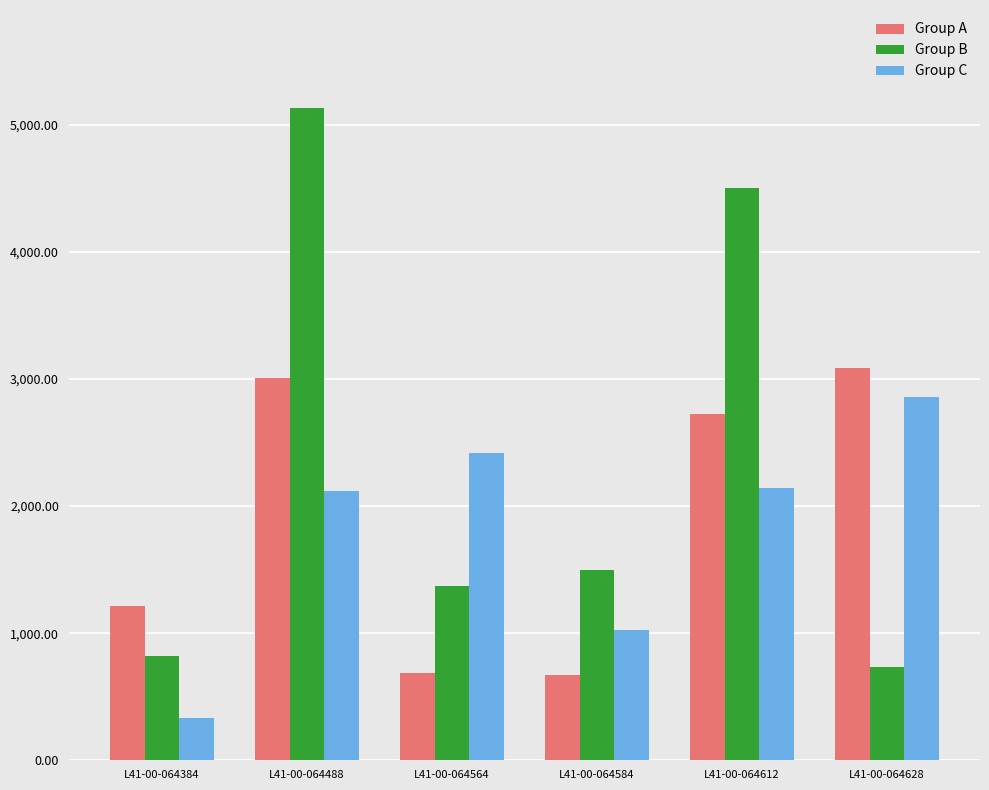

The Group C series shows 149.0 at L41-00-064384. True or false?

False